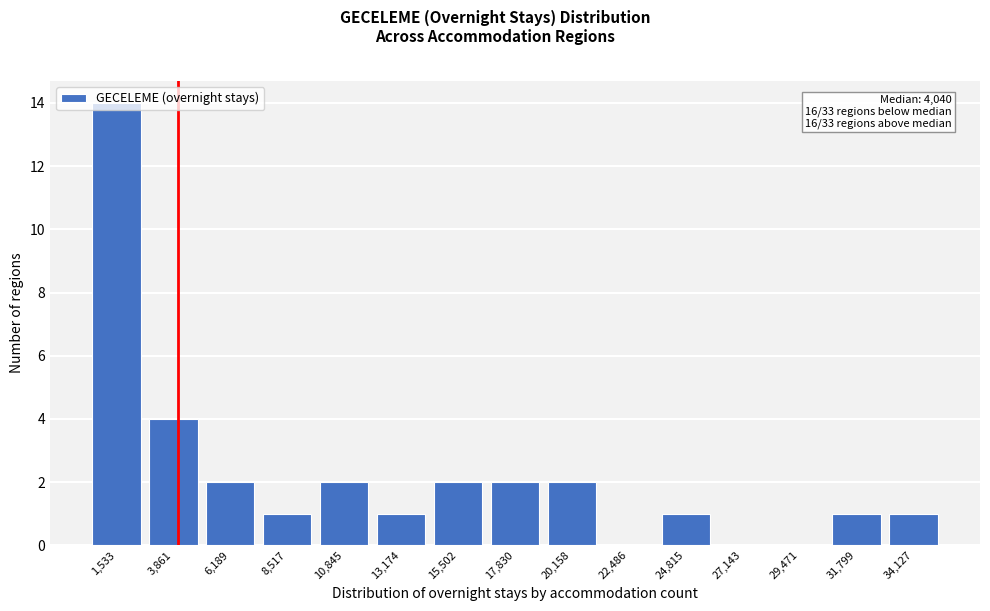

Which range on the x-axis has the tallest bar?

500 to 2500